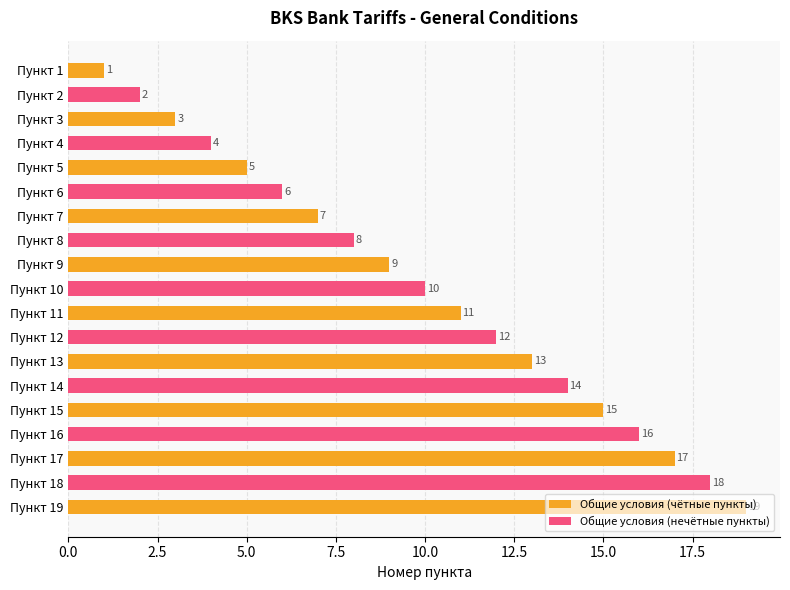

The value at 2 is 1. True or false?

False